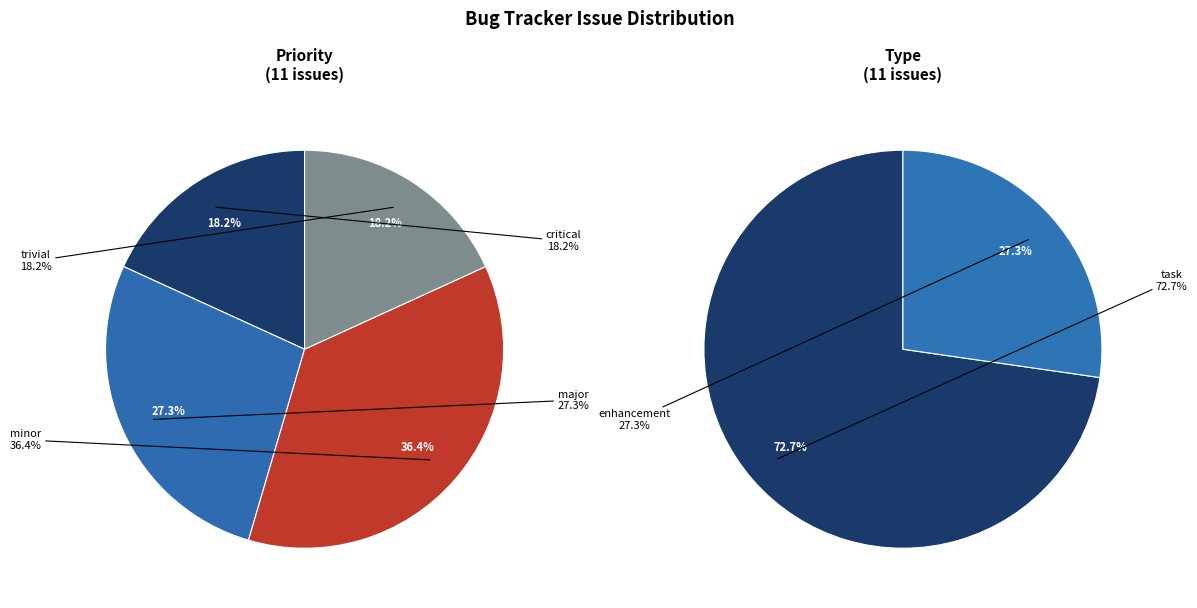

The trivial slice represents 1% of the pie. True or false?

False